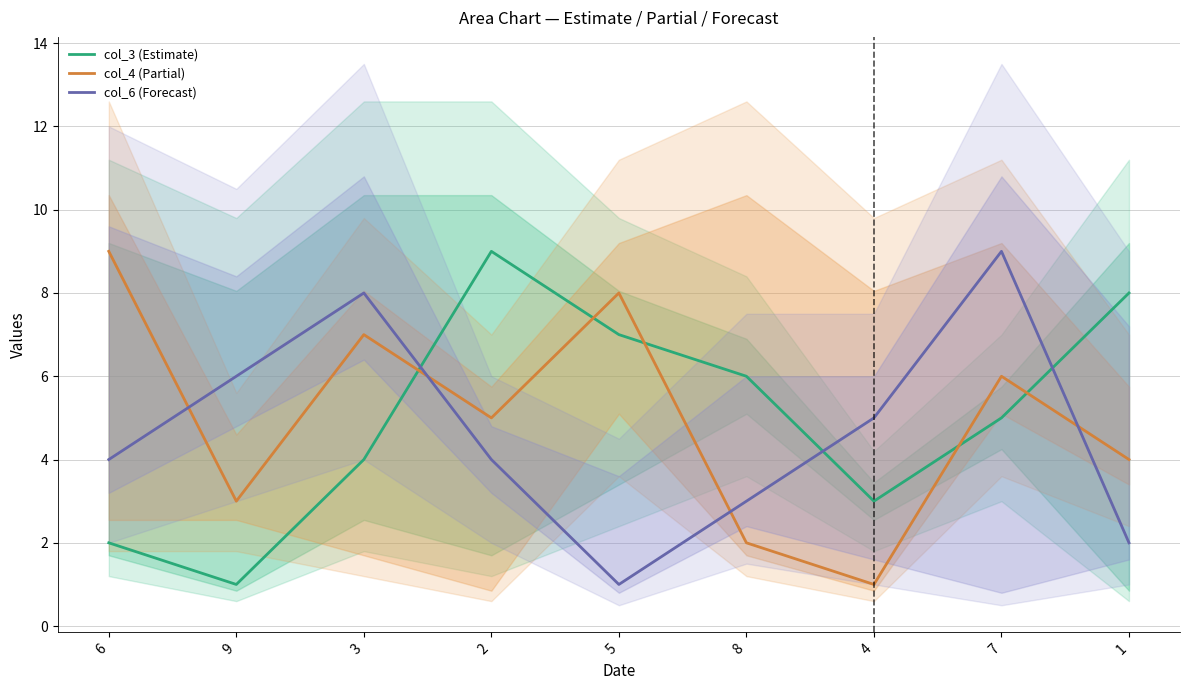

What is the label of the 3rd point from the right?

4